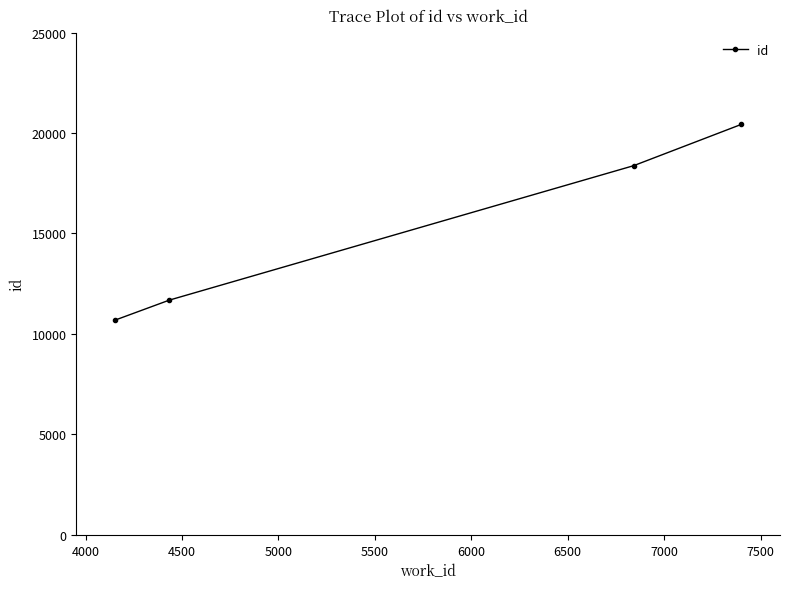

What is the sum of all values?

61165